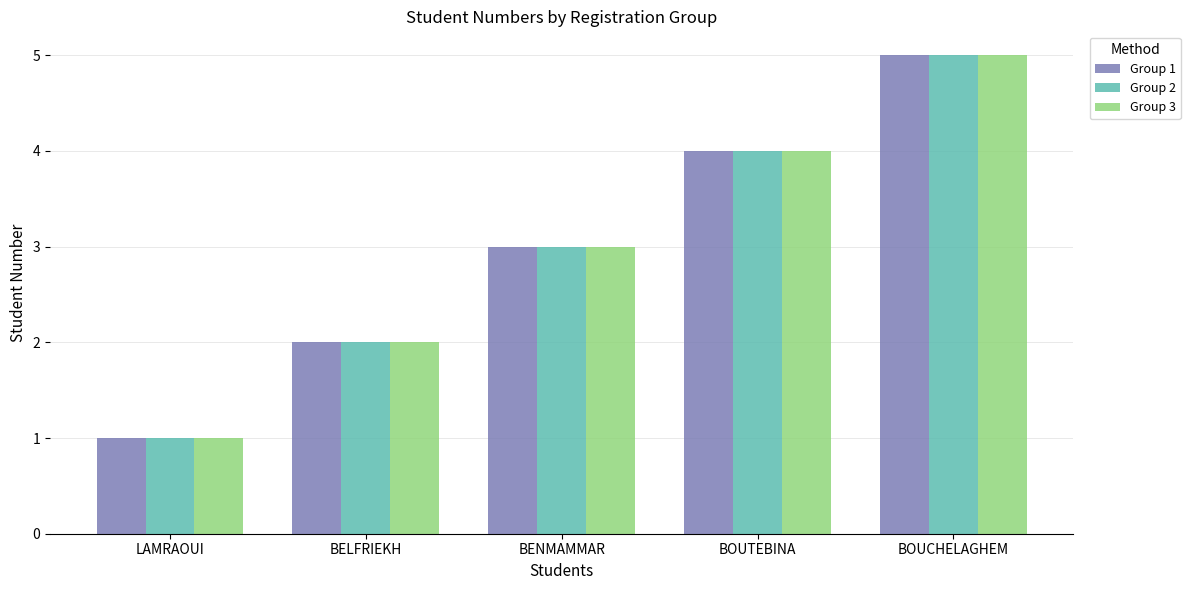

What is the difference between the Group 1 values at BENMAMMAR and BELFRIEKH?

1